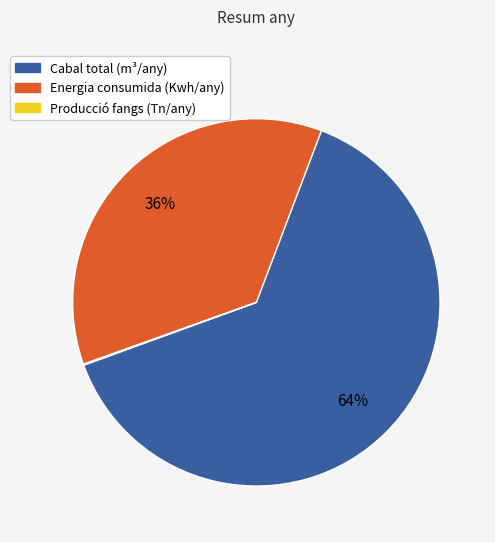

Is the sum of Energia consumida (Kwh/any) and Cabal total (m³/any) greater than half?

Yes